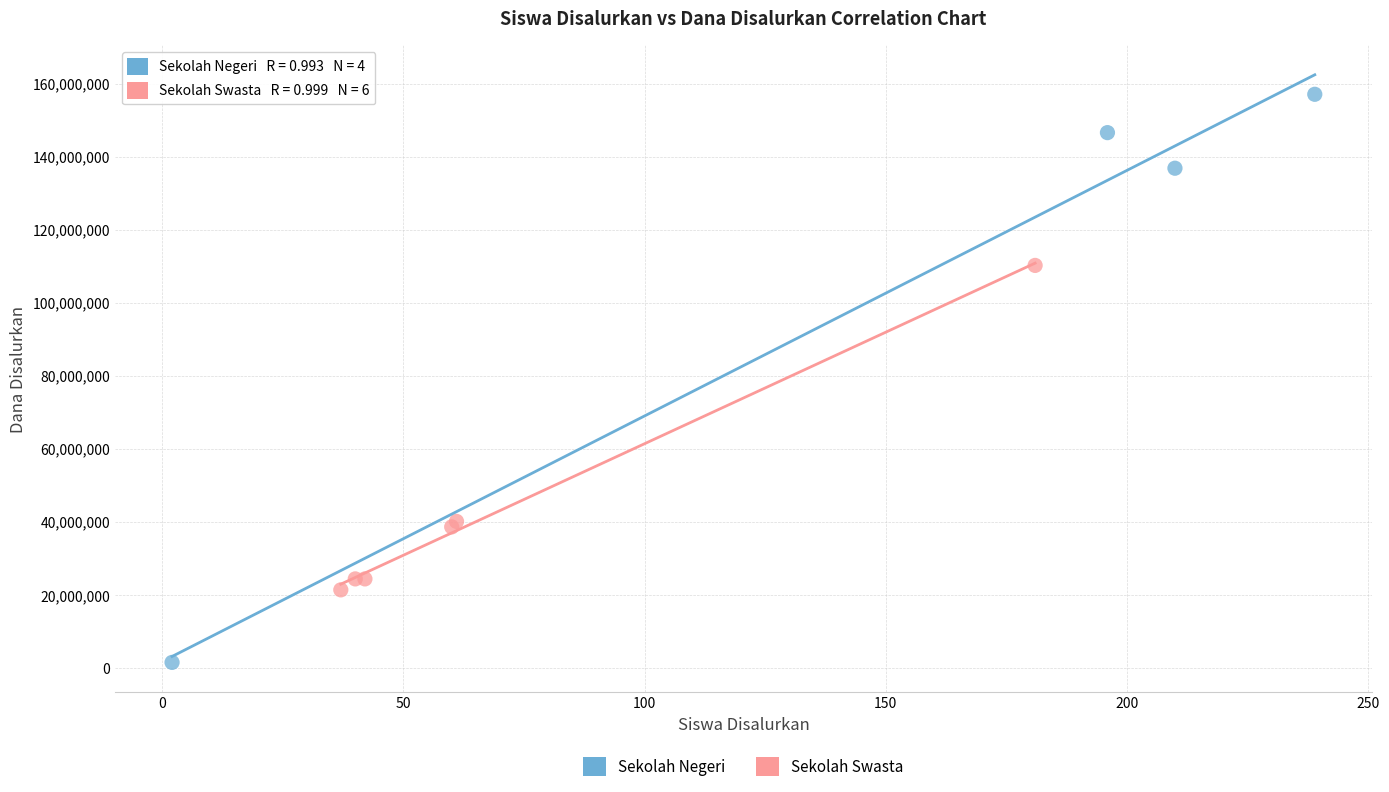

What are all the series names shown in the legend?

Sekolah Negeri, Sekolah Swasta